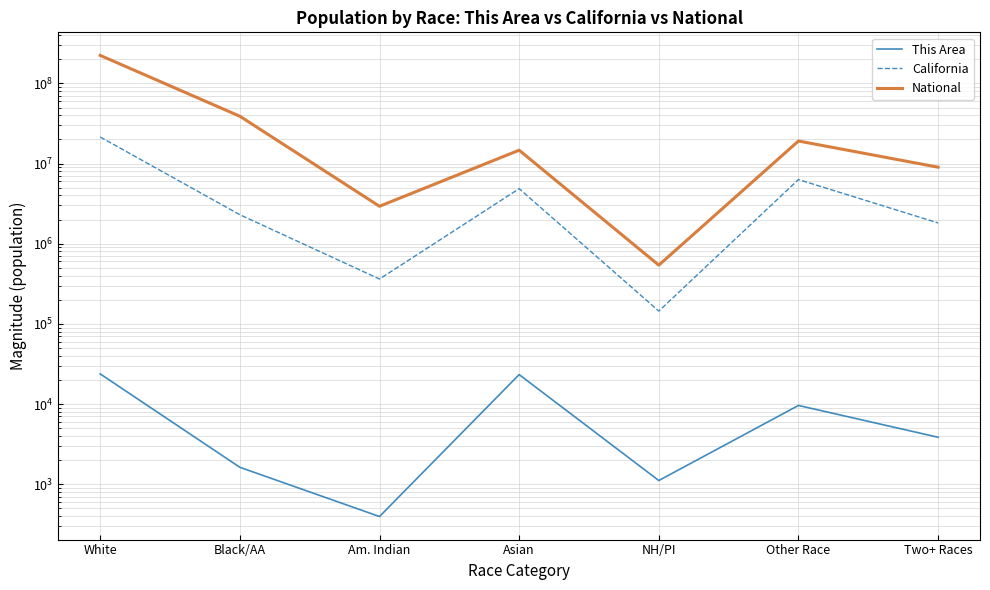

How many interior local valleys does the National series have?

2